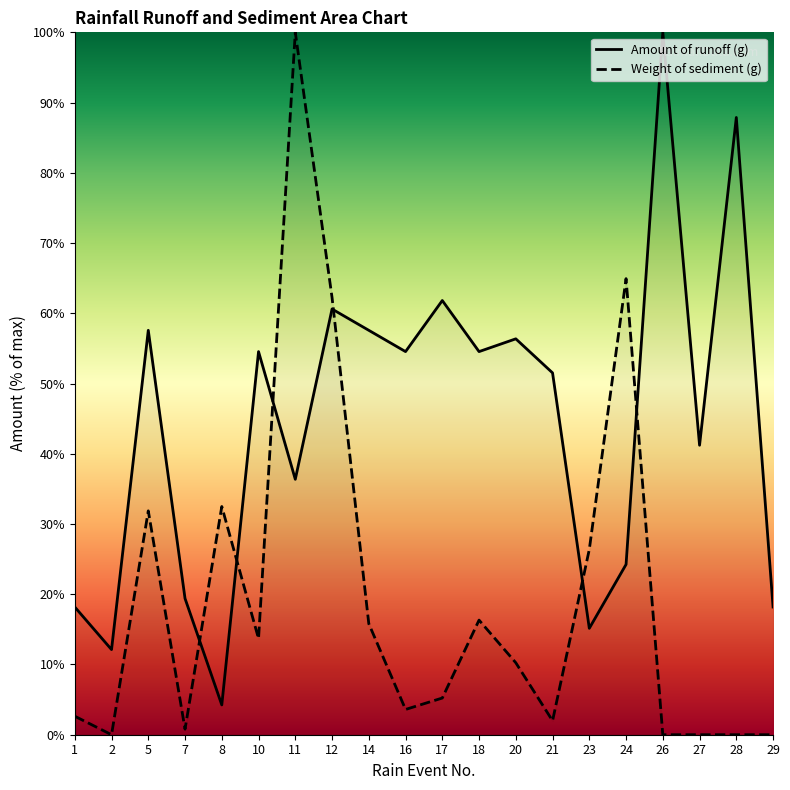

Where is the first local minimum for Amount of runoff (g)?

2